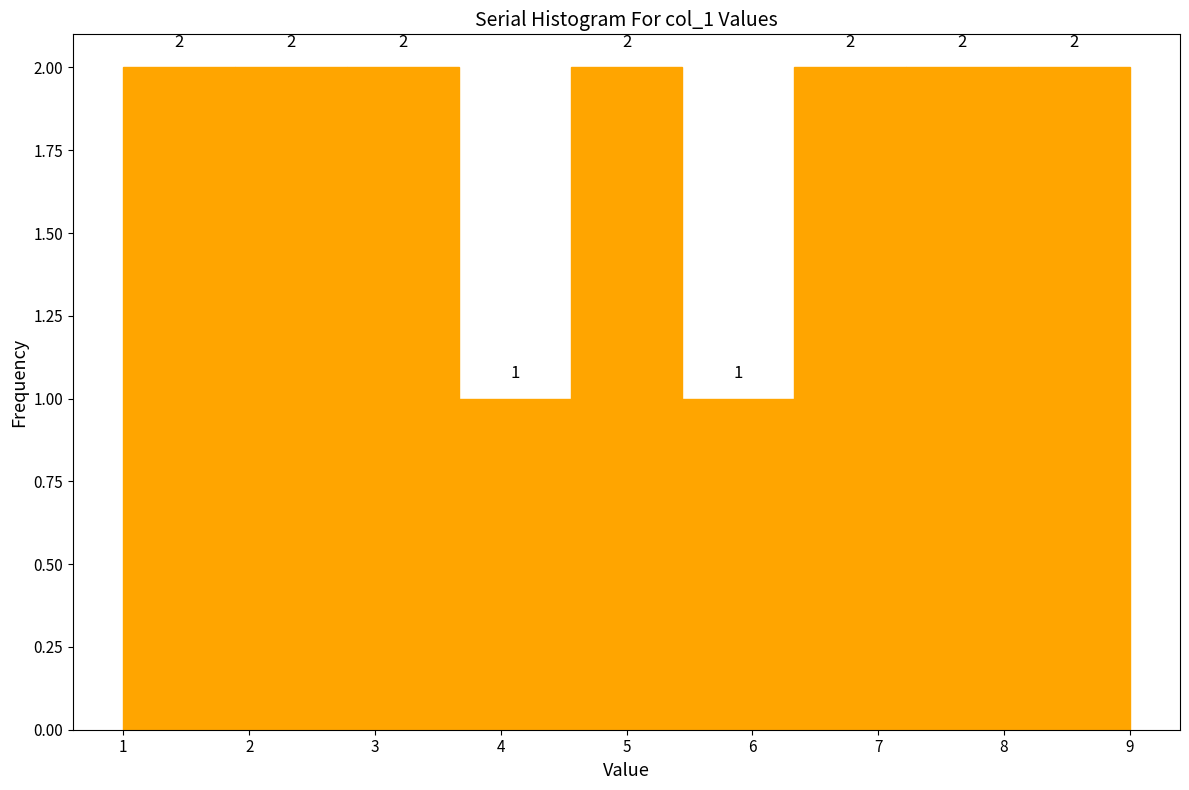

Reading left to right, transcribe this chart: for each bar, give the range it covers on the x-axis and its height. The bar edges are not printed on the chart, so give them approximately, as read against the axis.

1.0 to 1.9: 2
1.9 to 2.8: 2
2.8 to 3.7: 2
3.7 to 4.6: 1
4.6 to 5.4: 2
5.4 to 6.3: 1
6.3 to 7.2: 2
7.2 to 8.1: 2
8.1 to 9.0: 2